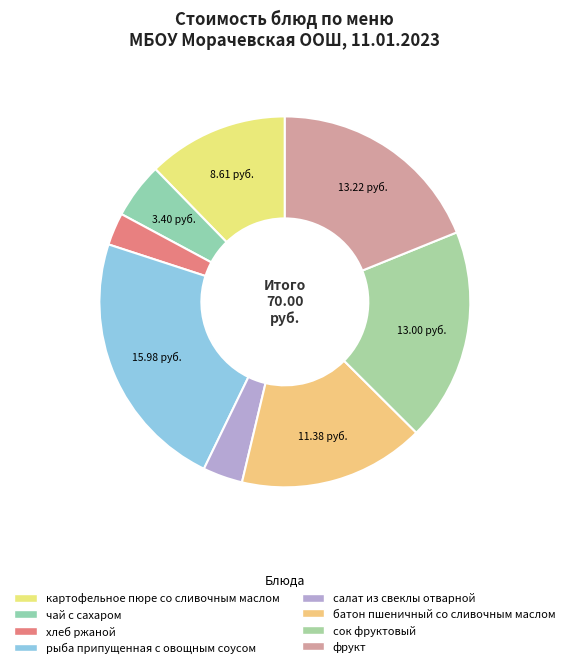

Is it true that картофельное пюре со сливочным маслом is 12% of the pie?

True